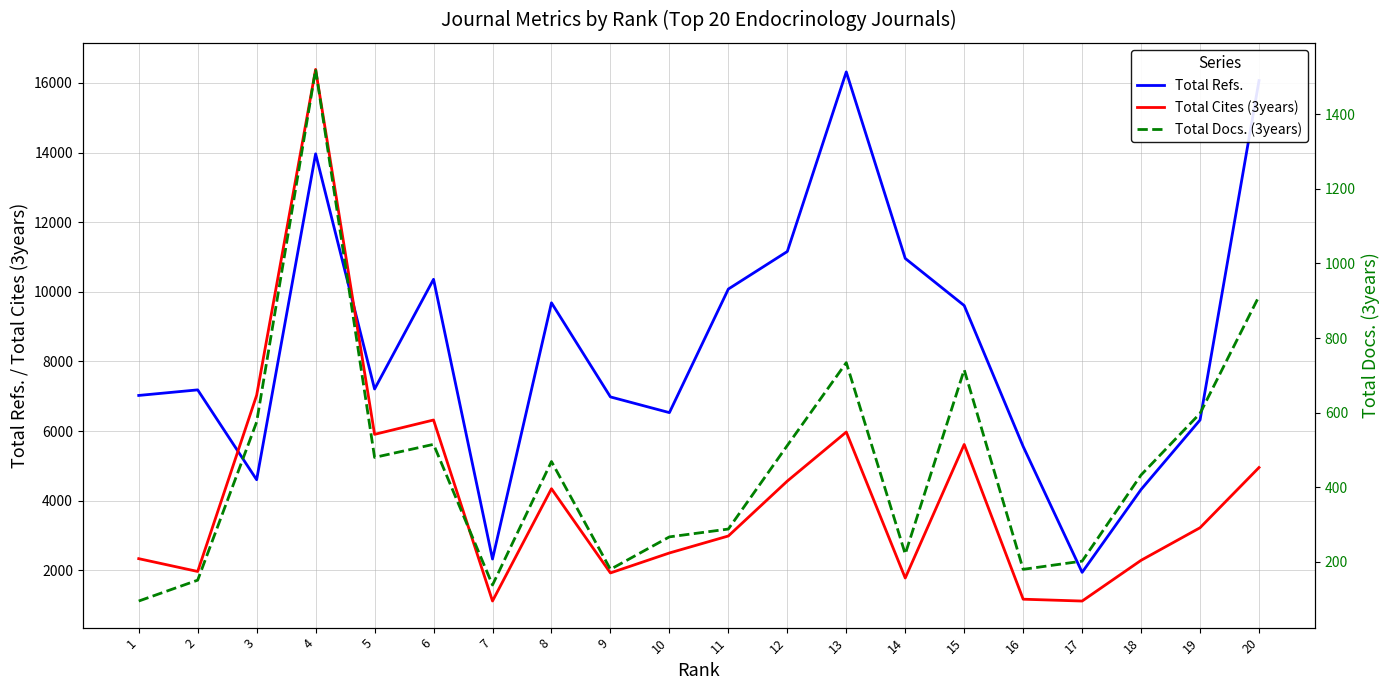

The value of Total Docs. (3years) at 6 is 515. True or false?

True